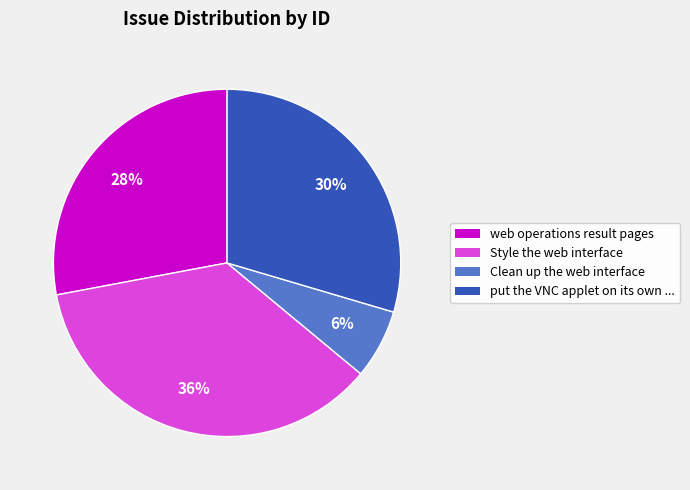

To the nearest percent, what is the average slice percentage?

25%